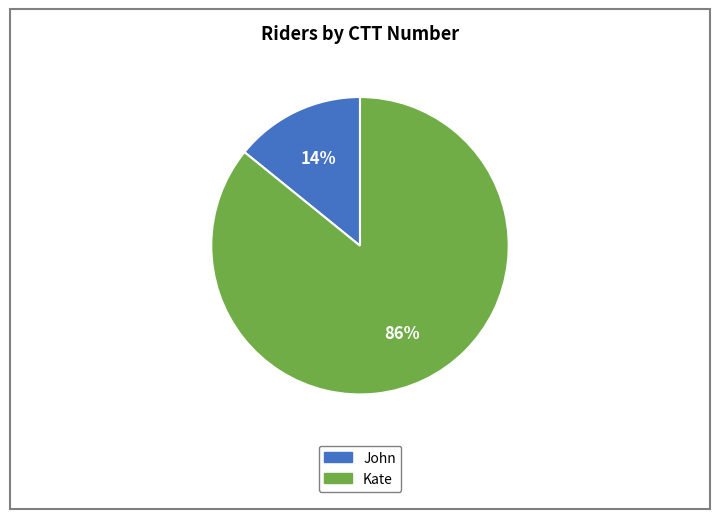

To the nearest percent, what is the average slice percentage?

50%